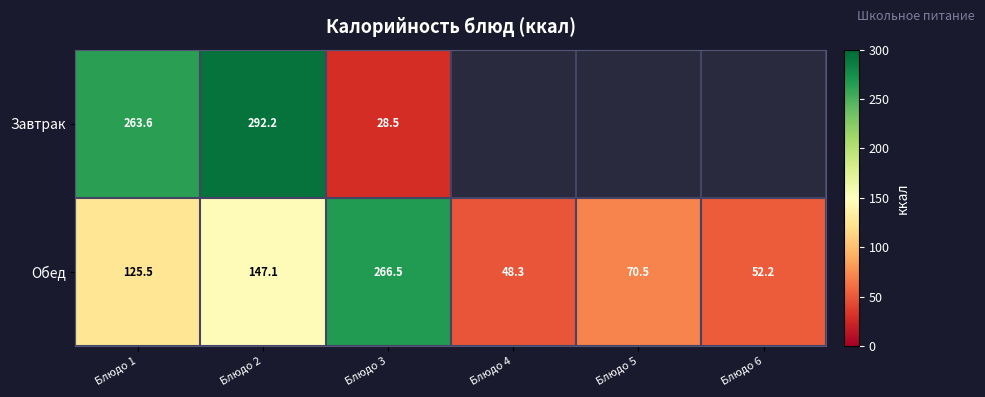

Between Блюдо 2 and Блюдо 3, which series saw the biggest shift?

Завтрак